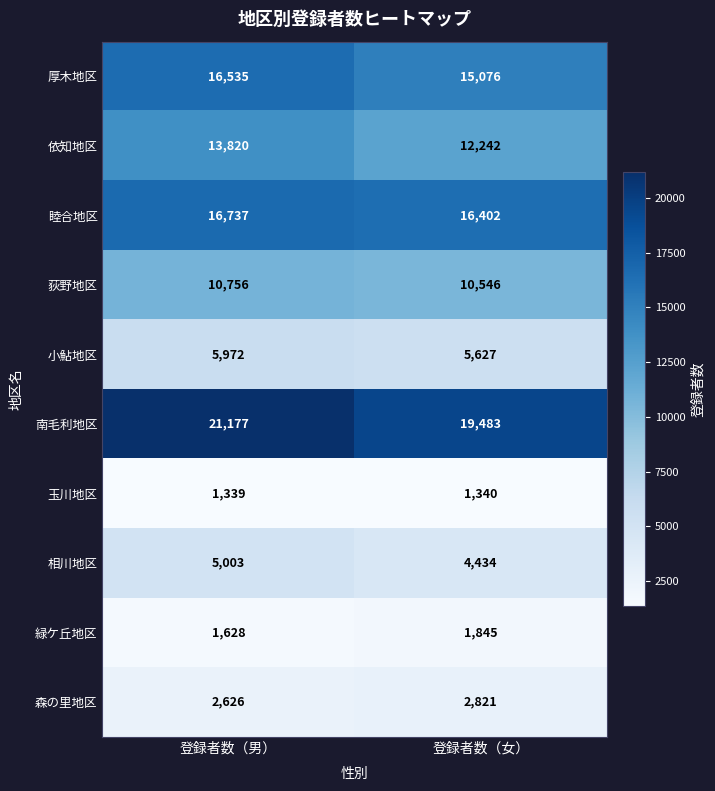

At 登録者数（男）, list the series in order from smallest to largest.

玉川地区, 緑ケ丘地区, 森の里地区, 相川地区, 小鮎地区, 荻野地区, 依知地区, 厚木地区, 睦合地区, 南毛利地区